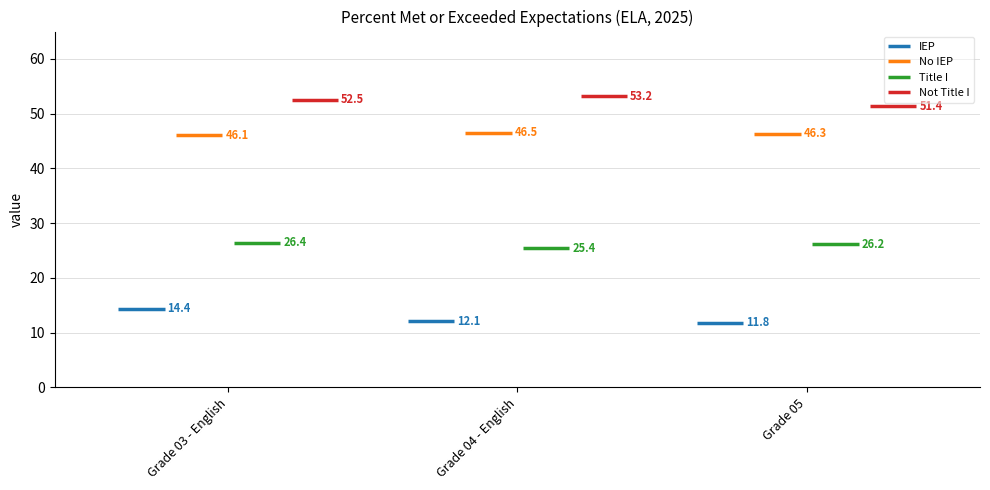

At which category is the sum across all series the highest?

Grade 03 - English